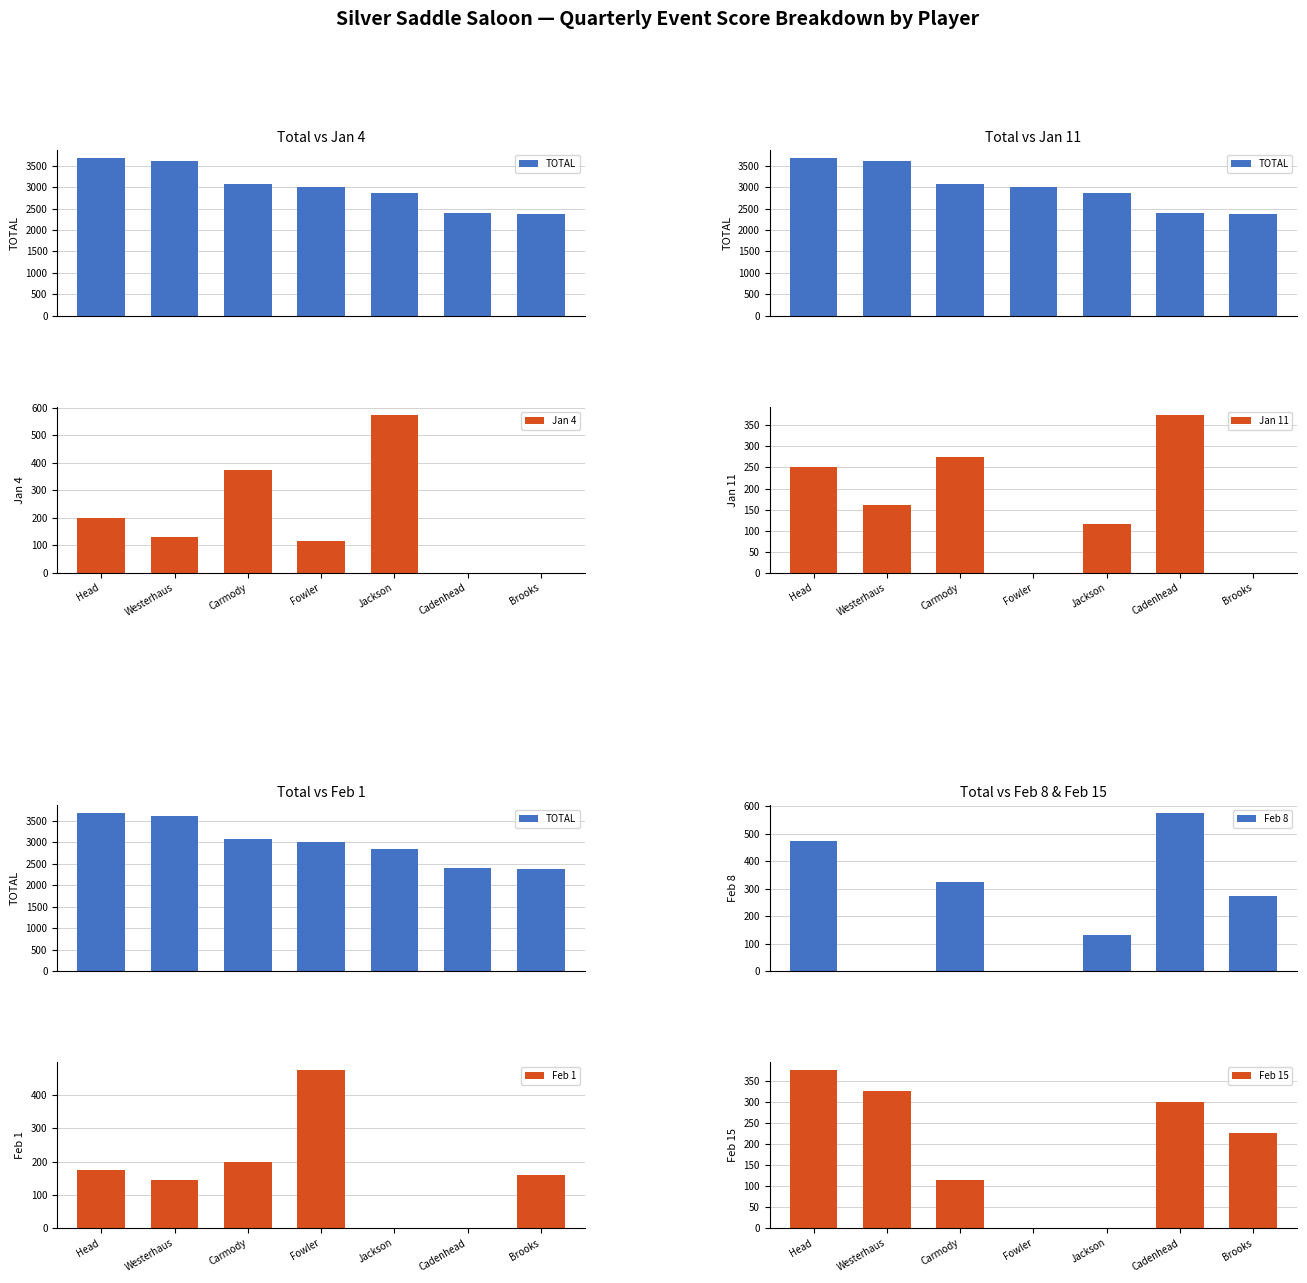

Is it true that Jan 11 equals 160 at Westerhaus?

True